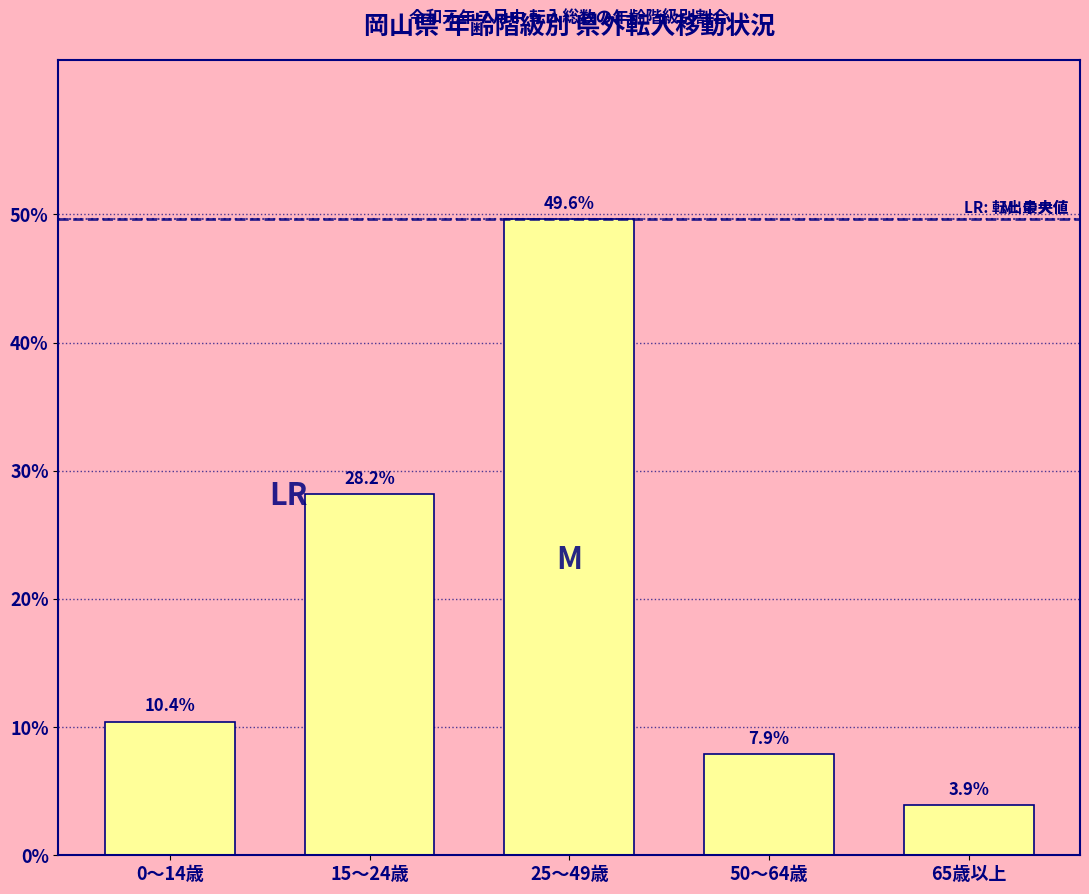

Reading left to right, transcribe all the data shown in this chart.

0～14歳=10.4	15～24歳=28.2	25～49歳=49.6	50～64歳=7.9	65歳以上=3.9